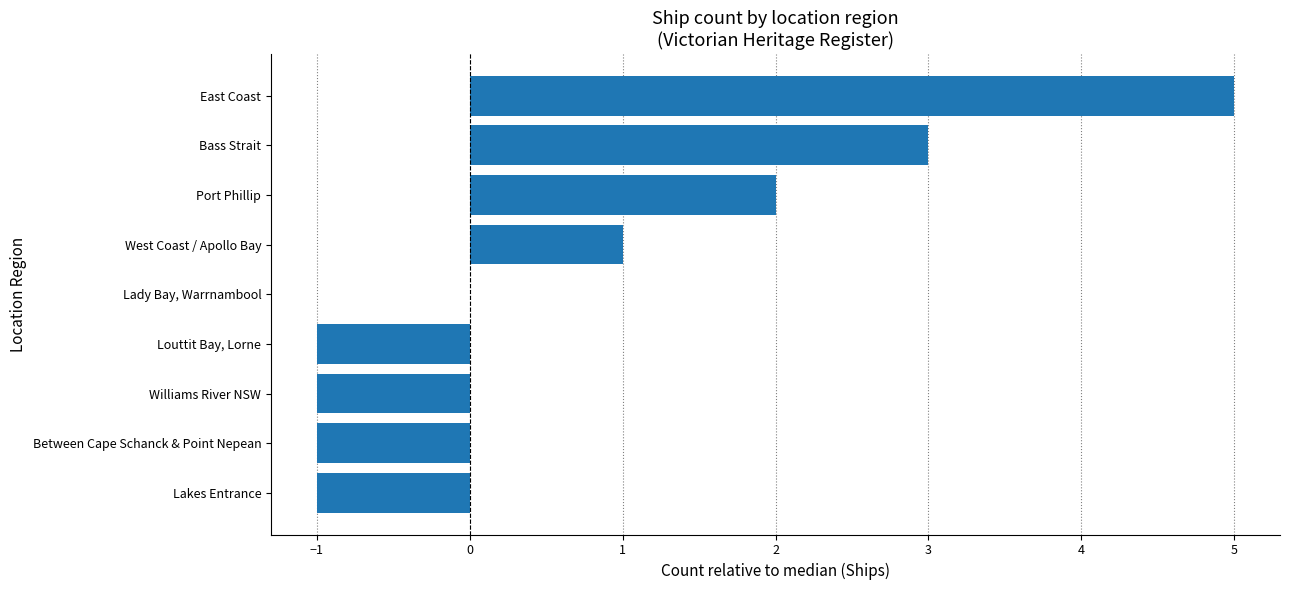

How many categories are shown in the chart?

9